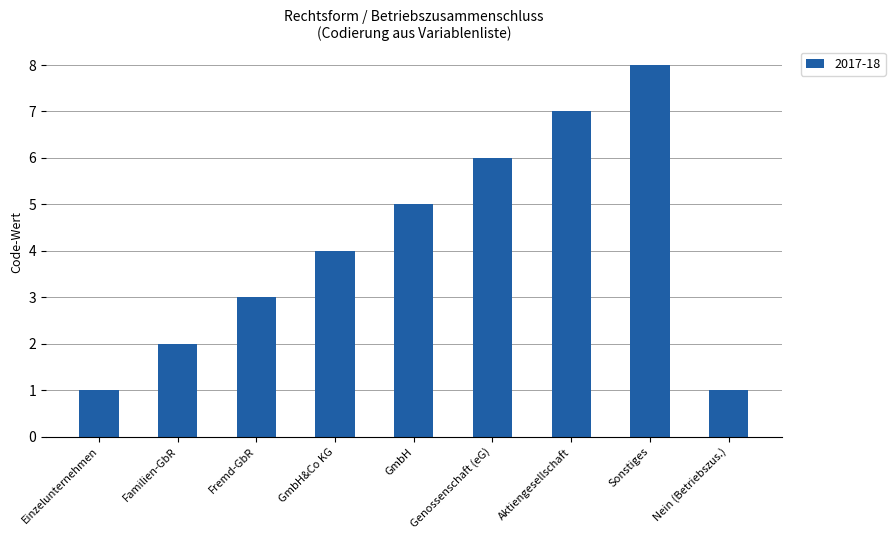

What value does the data have at GmbH&Co KG?

4